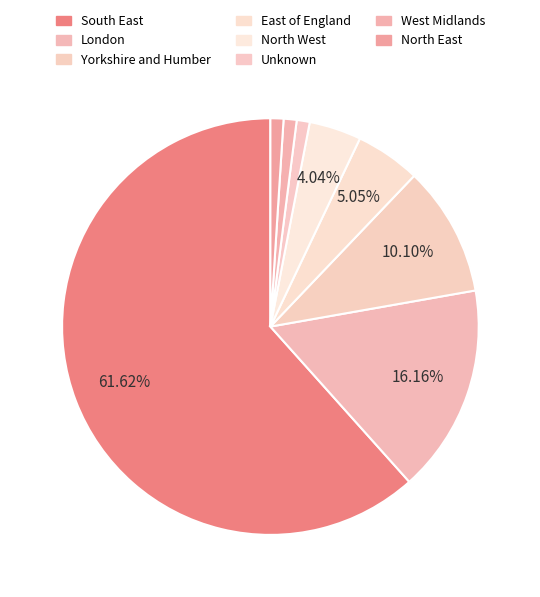

Count the number of slices in the pie.

8